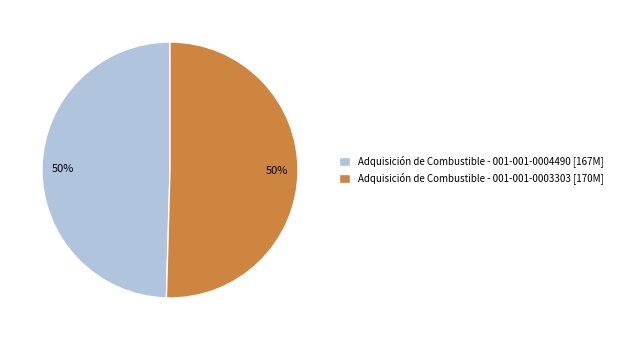

What percentage is the Adquisición de Combustible - 001-001-0004490 [167M] slice, to the nearest percent?

50%